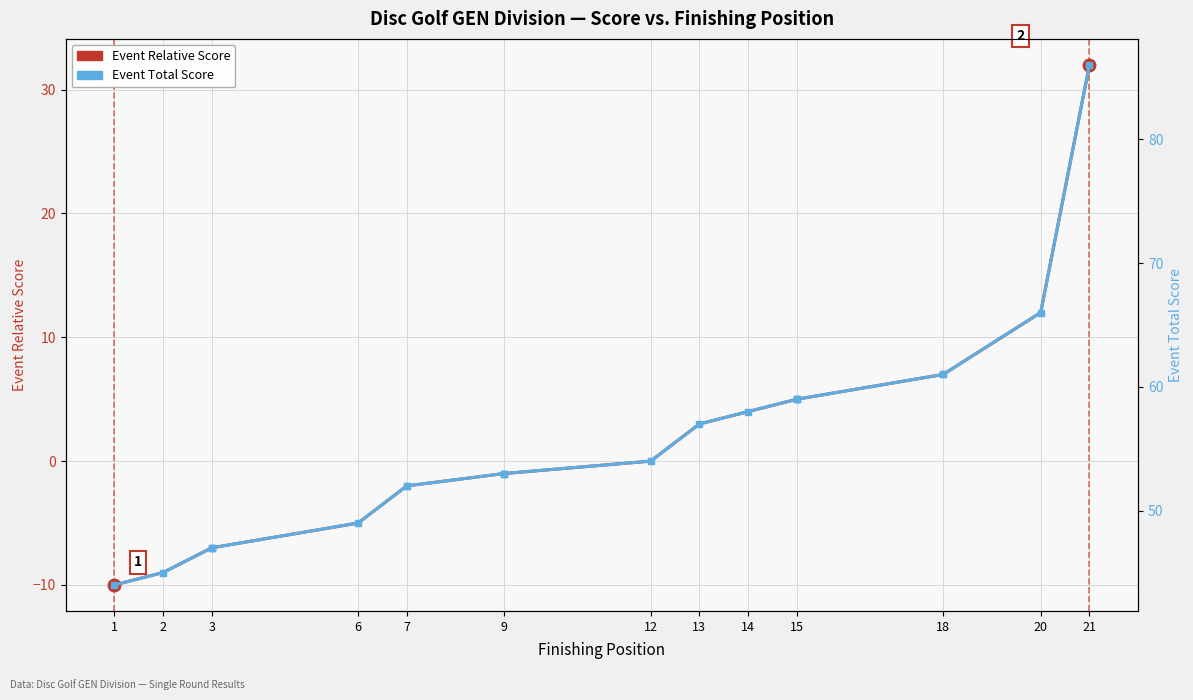

True or false: Event Total Score and Event Relative Score cross at least once.

False